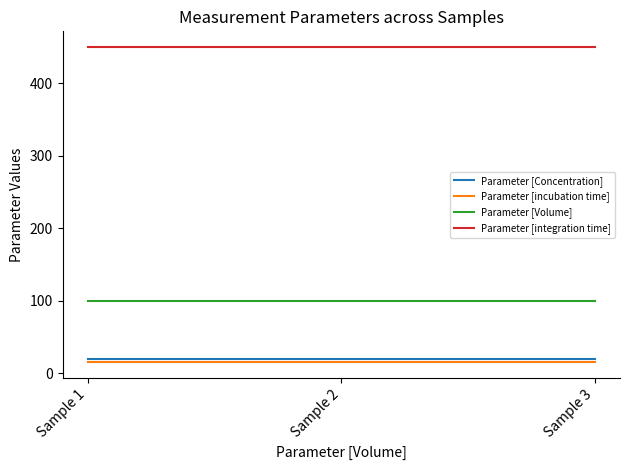

What is the smallest value displayed?

15